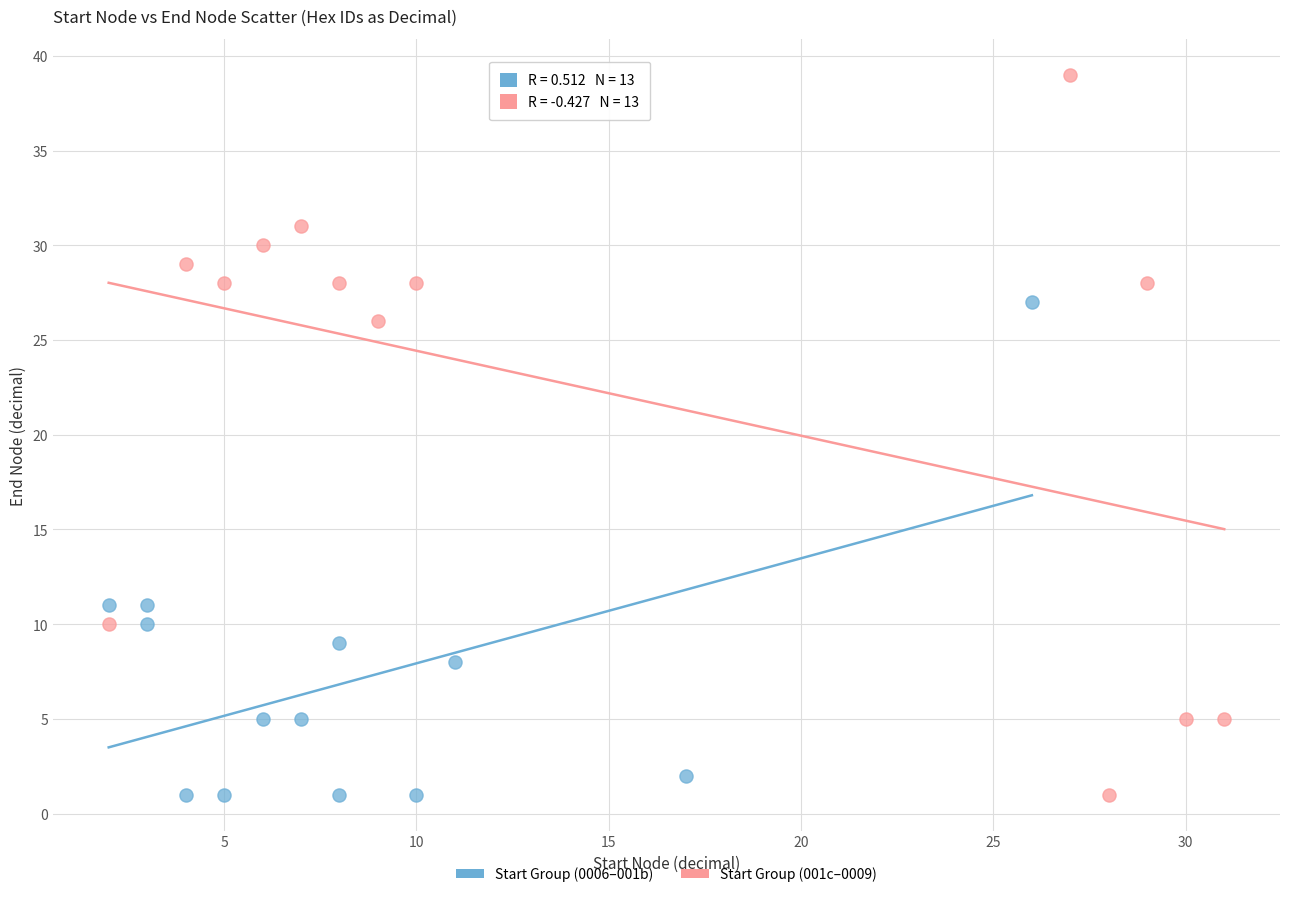

Which series has the widest spread of Y values?

Start Group (001c–0009)